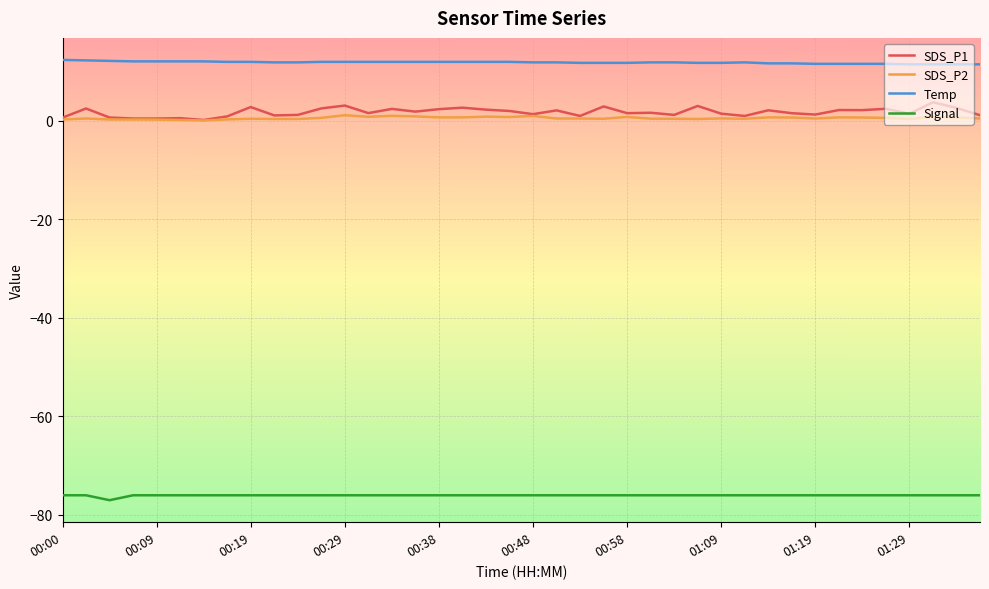

What is the maximum value shown in the chart?

12.4